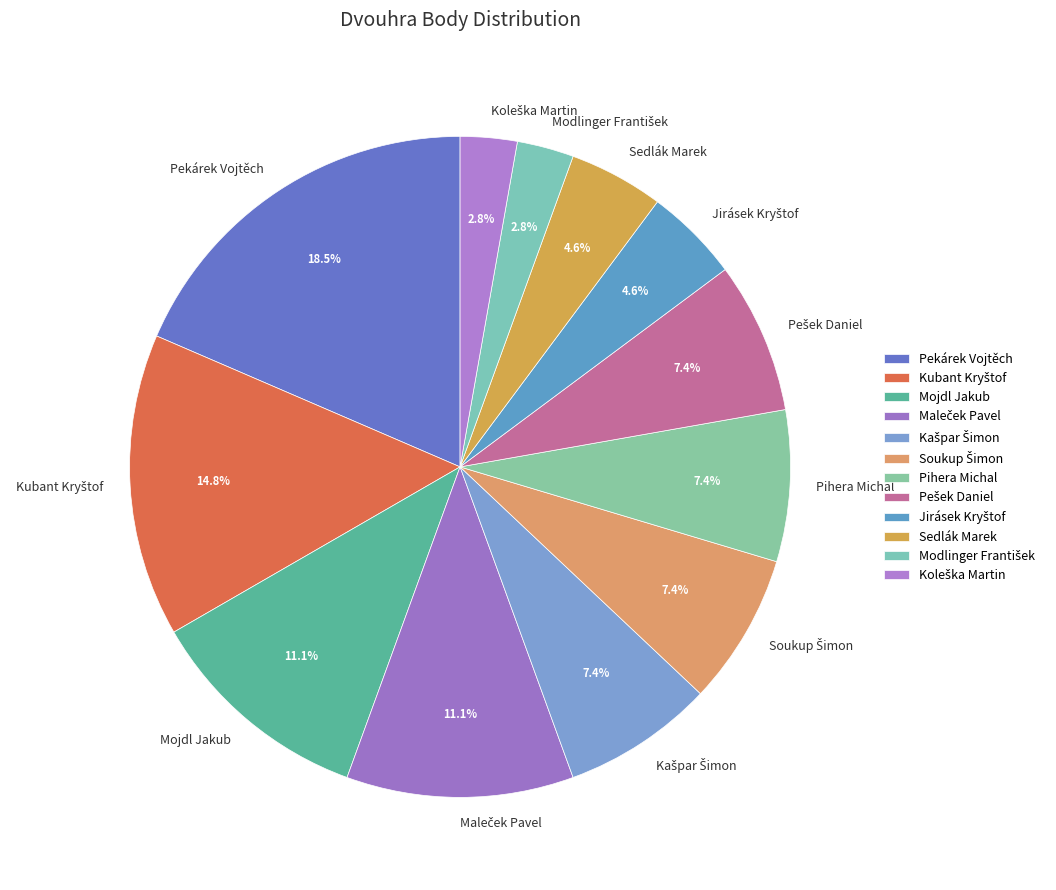

Is there a majority slice in this chart?

No